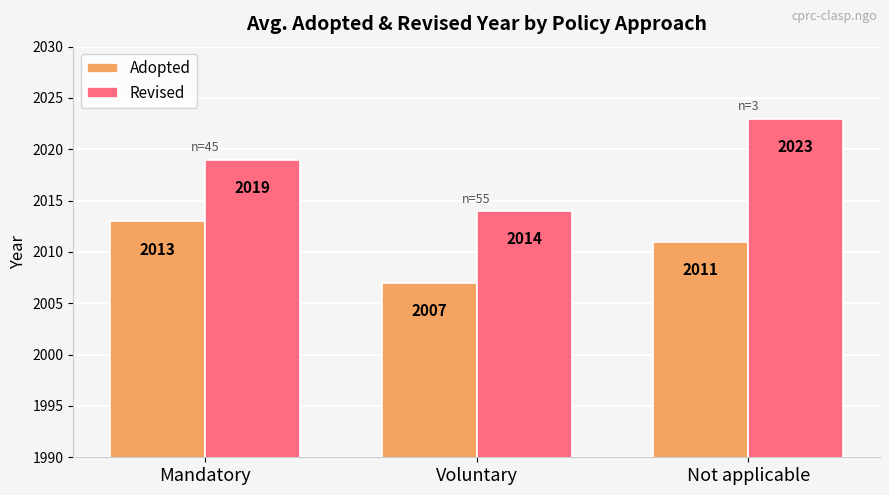

At which label does Revised reach its minimum?

Voluntary